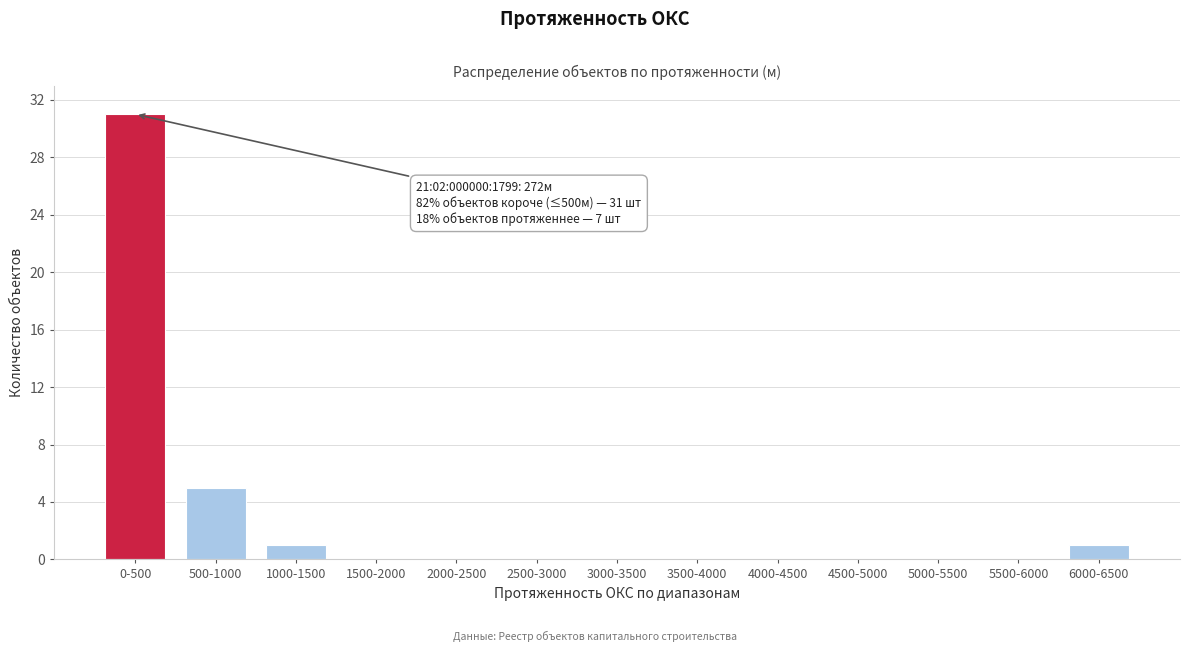

Reading left to right, what are all the values shown in this chart?

0-500=31	500-1000=5	1000-1500=1	1500-2000=0	2000-2500=0	2500-3000=0	3000-3500=0	3500-4000=0	4000-4500=0	4500-5000=0	5000-5500=0	5500-6000=0	6000-6500=1